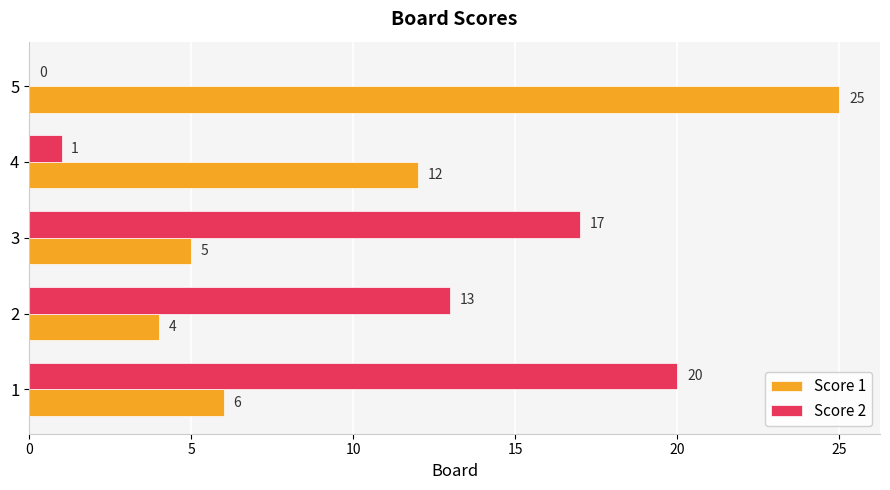

Between 1 and 5, which series saw the biggest shift?

Score 2